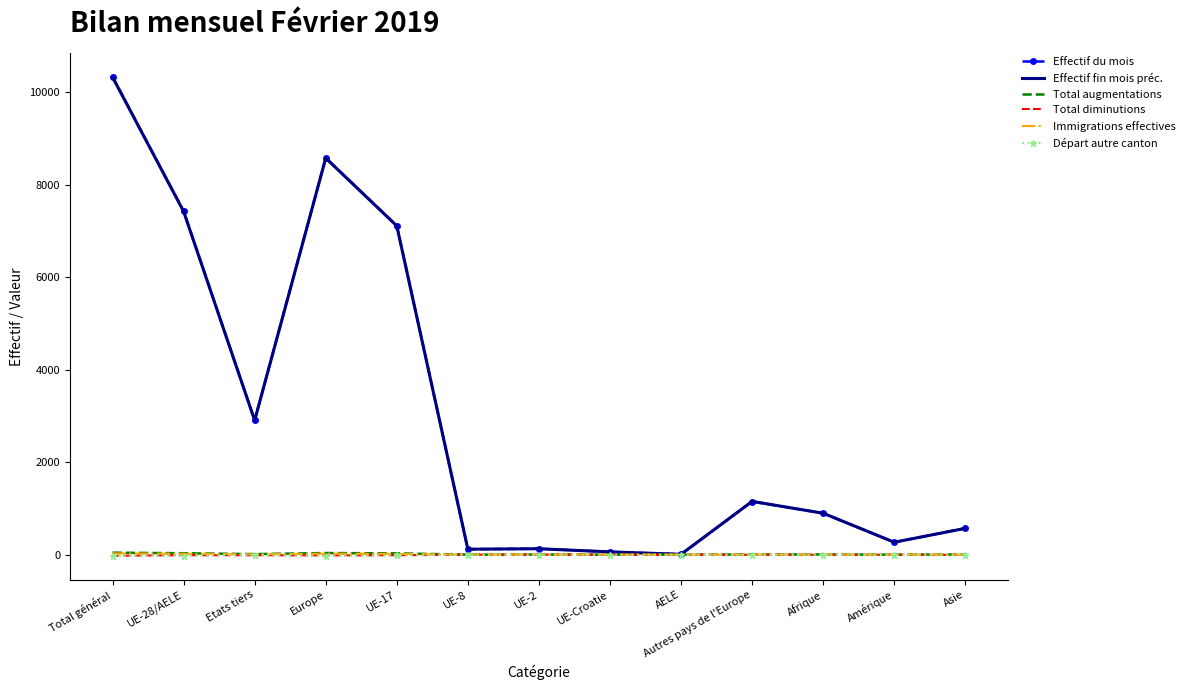

What is the sum of the Effectif fin mois préc. values at AELE and UE-2?

136